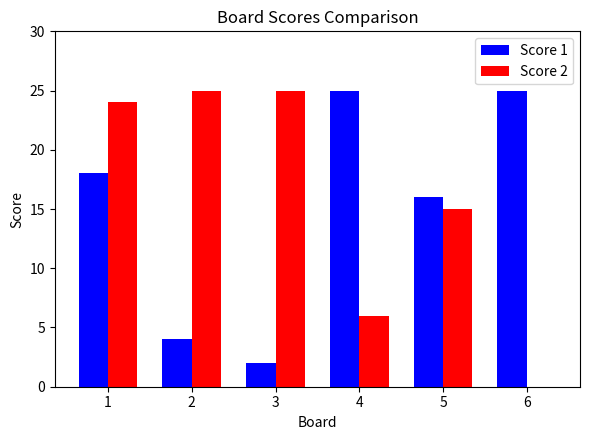

What is the highest value of the Score 1 series?

25